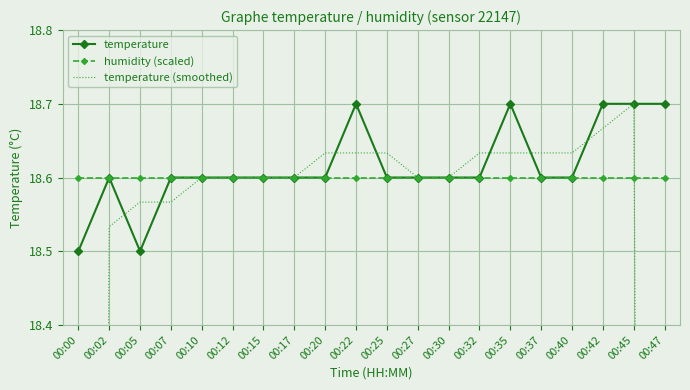

What is the difference between the highest and lowest values at 00:35?

0.1